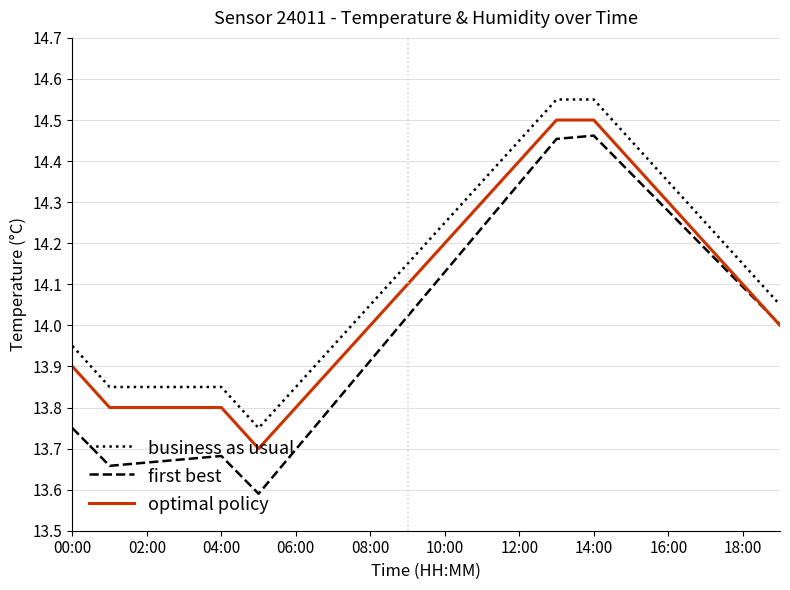

Which series has the largest total across all categories?

business as usual